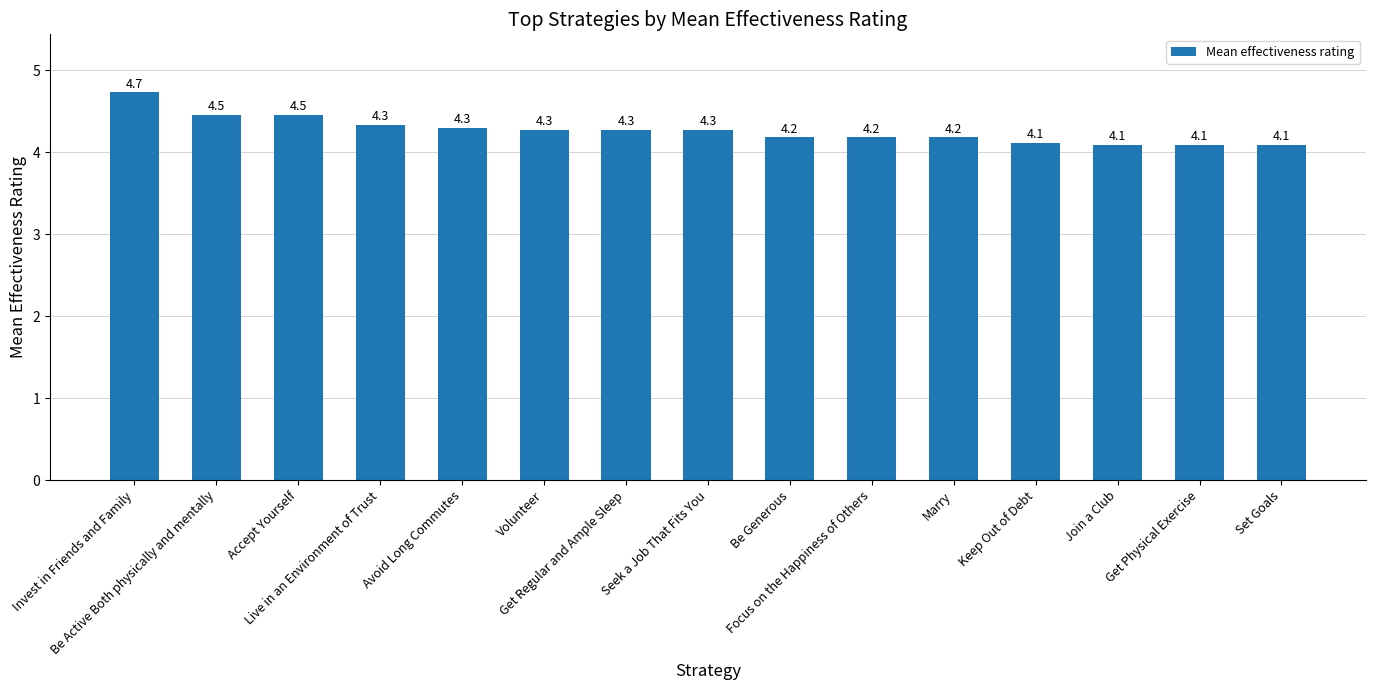

Approximately how many times larger is the value at Invest in Friends and Family compared to Get Physical Exercise?

1.2